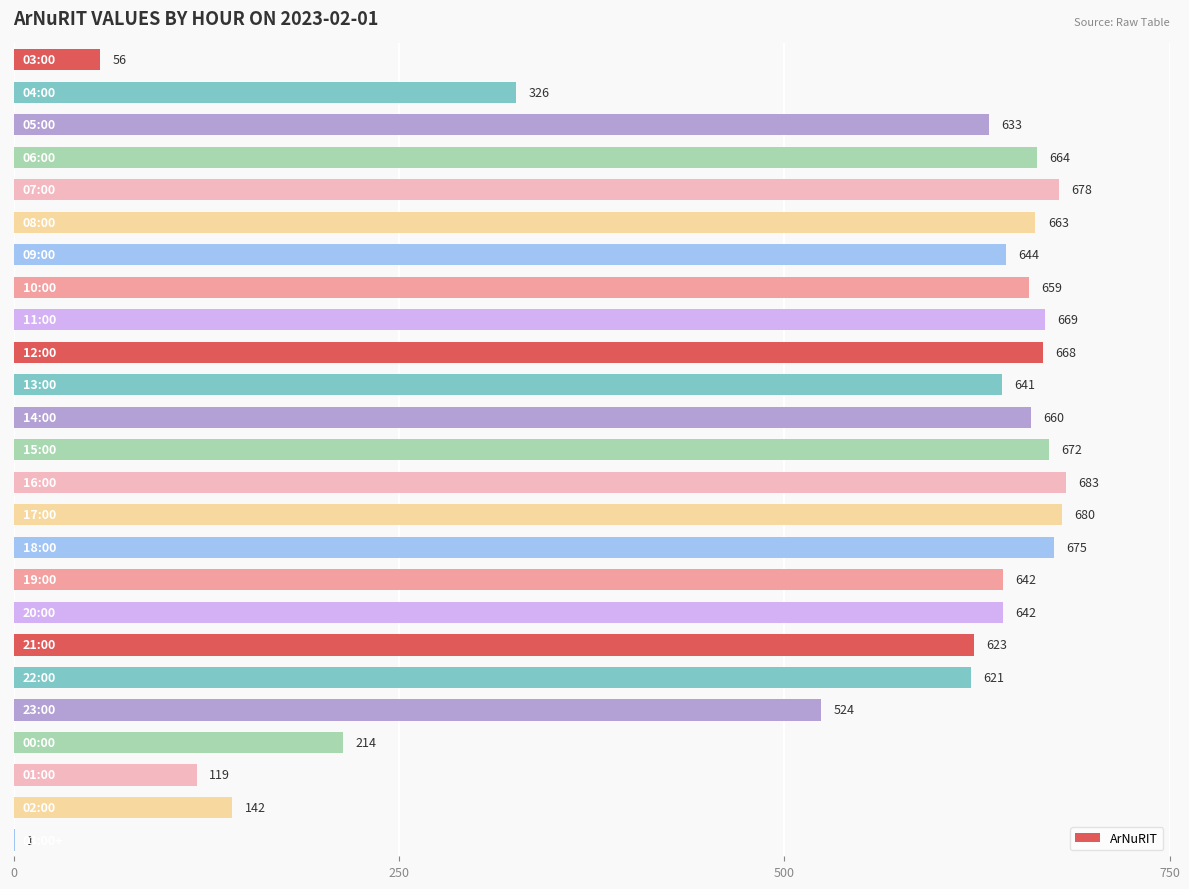

What is the sum of all values?

13199